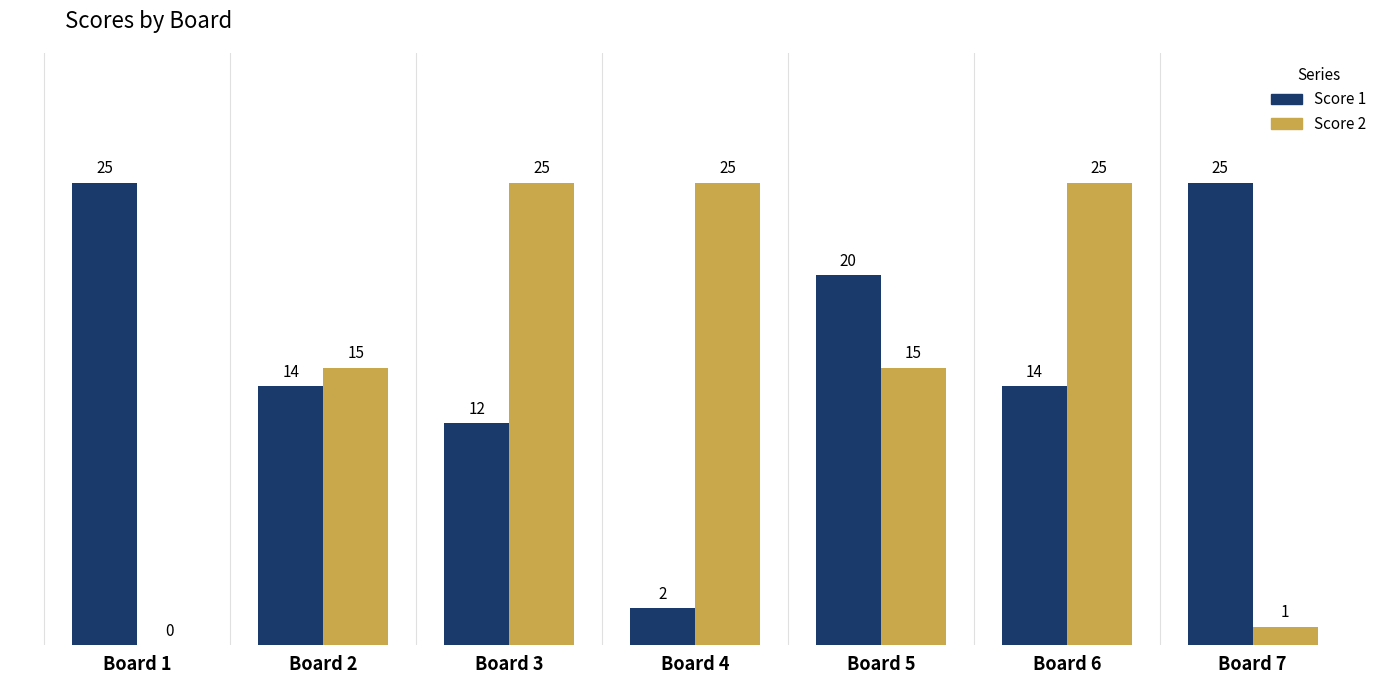

Which series changed the most between Board 4 and Board 7?

Score 2